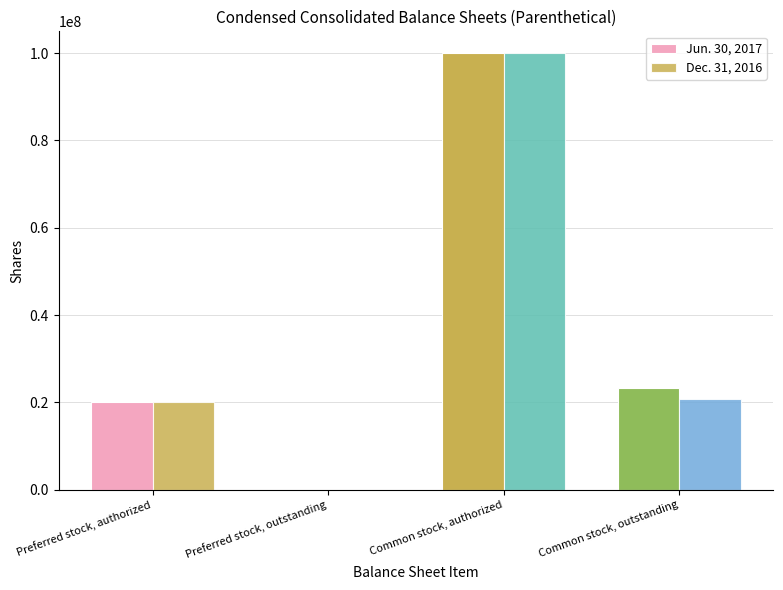

Is it true that Dec. 31, 2016 equals 162410608 at Common stock, authorized?

False